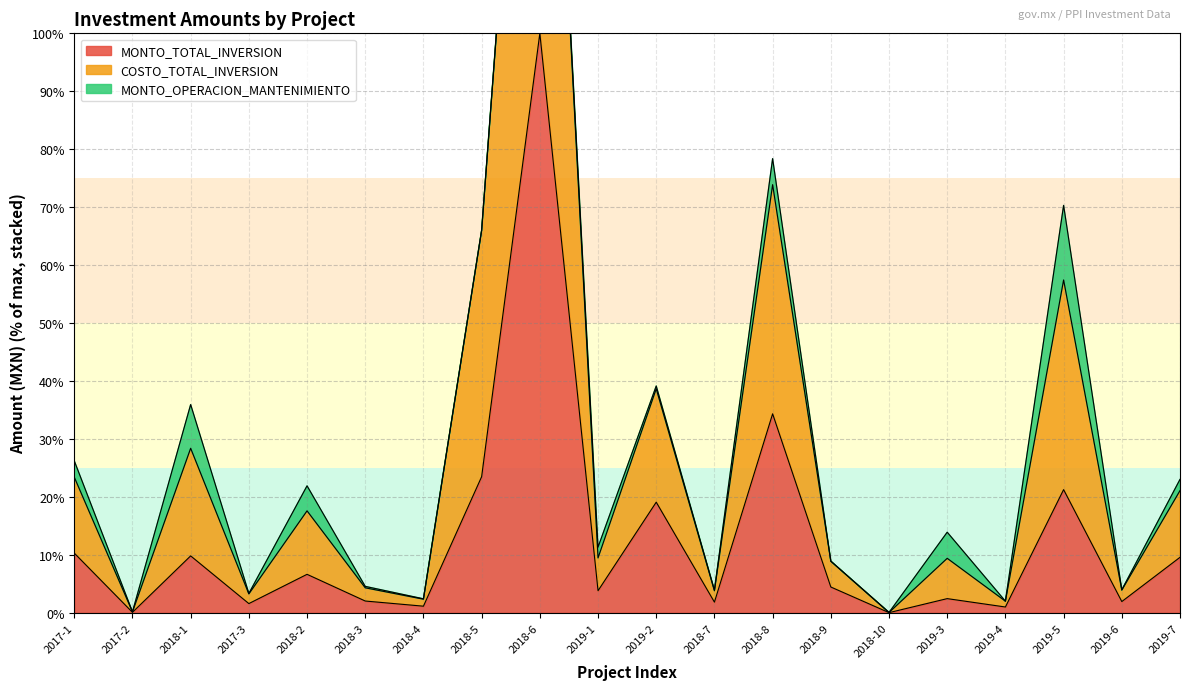

At which category does COSTO_TOTAL_INVERSION reach its first local valley?

2017-2